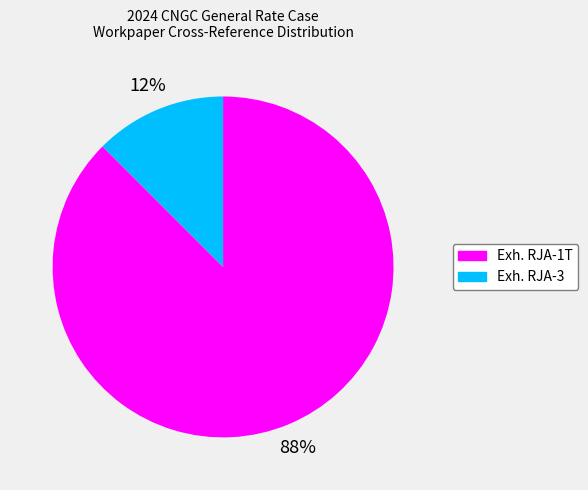

Rank the categories by value from highest to lowest.

Exh. RJA-1T, Exh. RJA-3